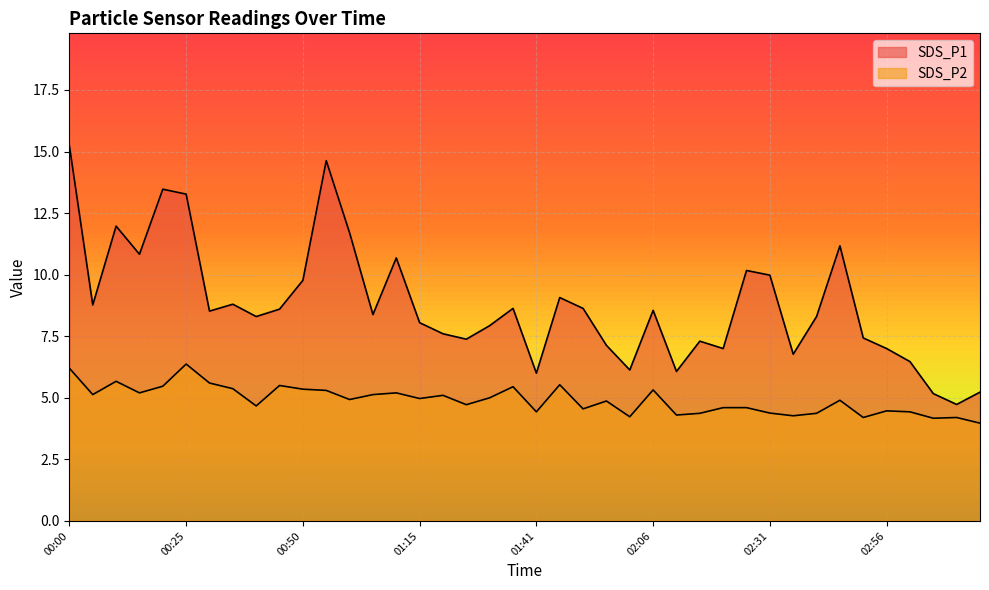

Is the value of SDS_P2 at 02:26 greater than the value of SDS_P1 at 00:45?

No